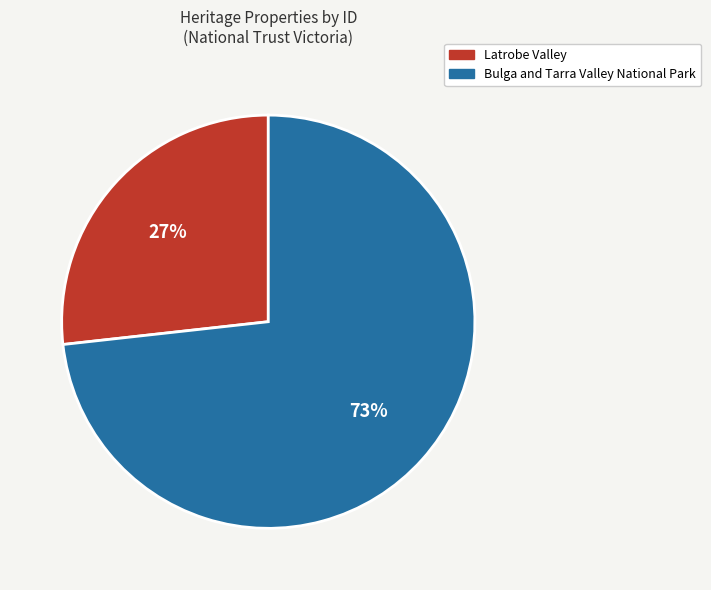

What percentage is the Latrobe Valley slice, to the nearest percent?

27%